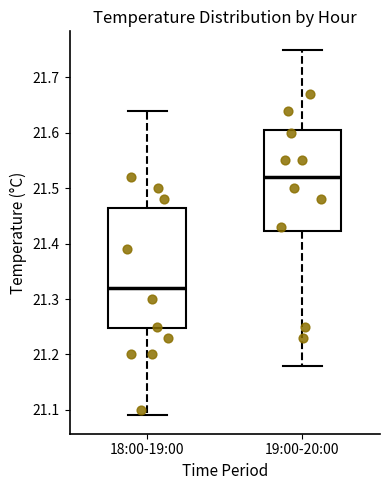

Reading left to right, transcribe this box plot: for each box, give where its median line is, the range the box spans, and where its two whiskers end, as read against the y-axis. The values are not printed on the chart, so give them approximately, as read against the axis.

18:00-19:00: median 21.32, box 21.25 to 21.47, whiskers 21.09 to 21.64
19:00-20:00: median 21.52, box 21.42 to 21.61, whiskers 21.18 to 21.75